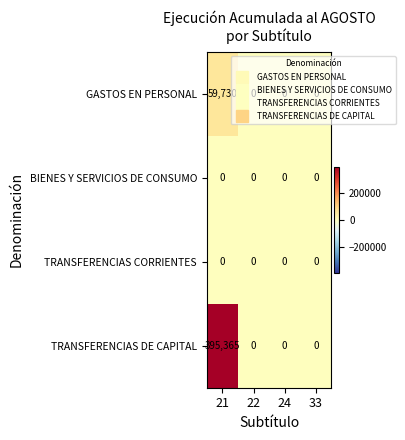

What is the sum of the TRANSFERENCIAS DE CAPITAL values at 33 and 21?

395365